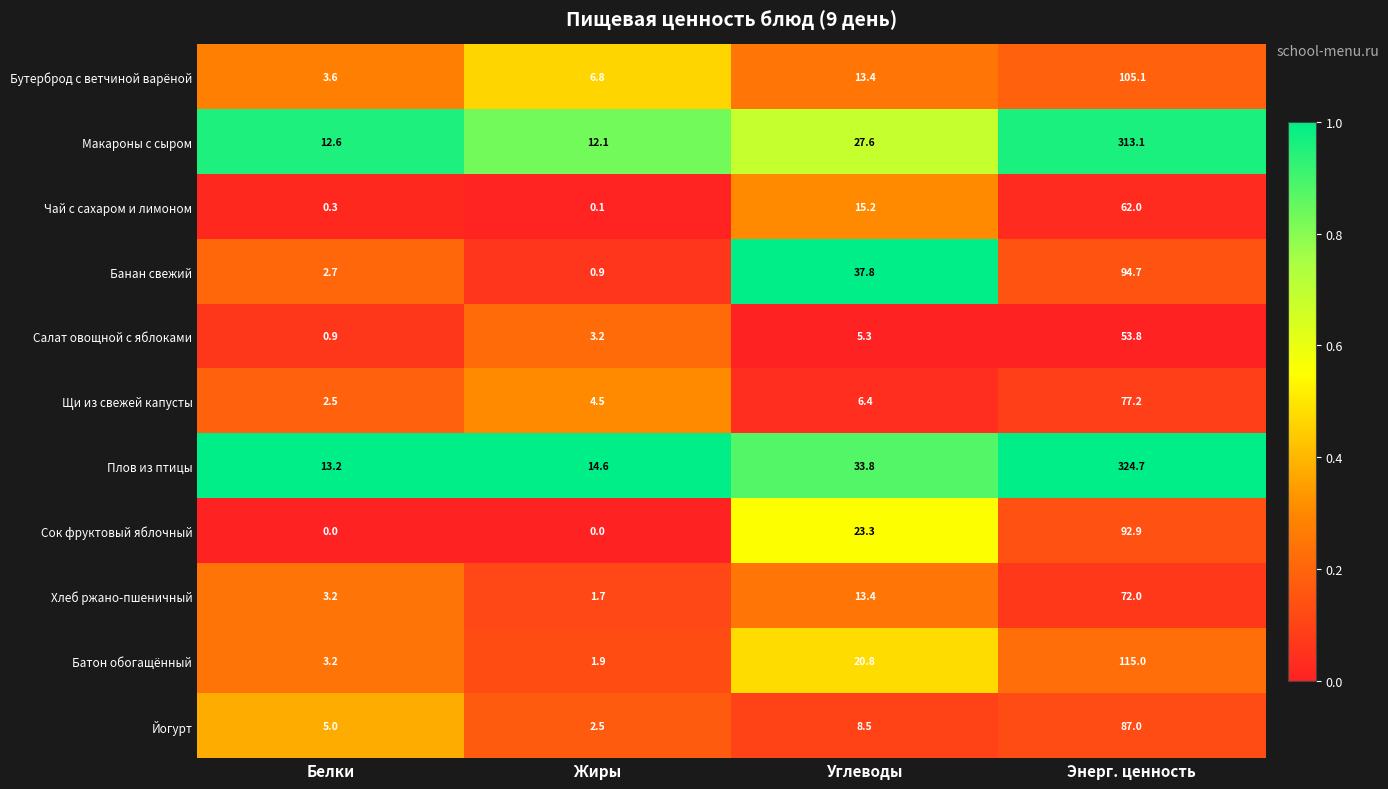

The Сок фруктовый яблочный series shows 60.0 at Жиры. True or false?

False